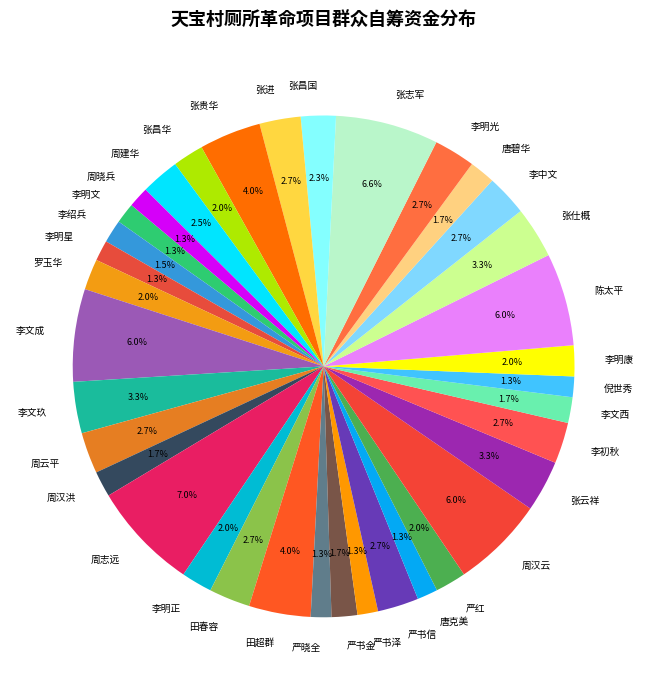

What is the ratio of the value at 李明正 to the value at 李绍兵?

1.3